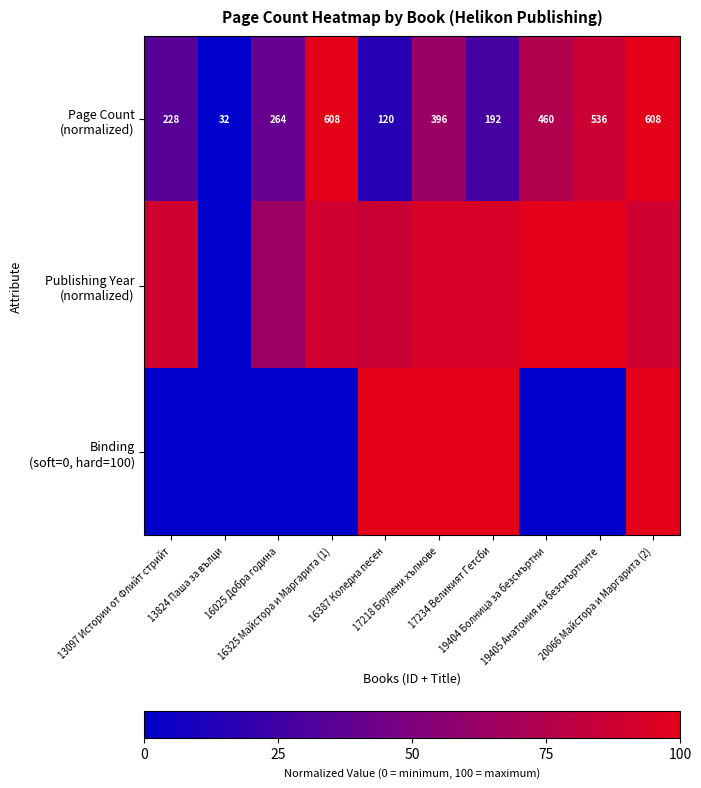

Which series has the largest total across all categories?

Publishing Year (normalized)